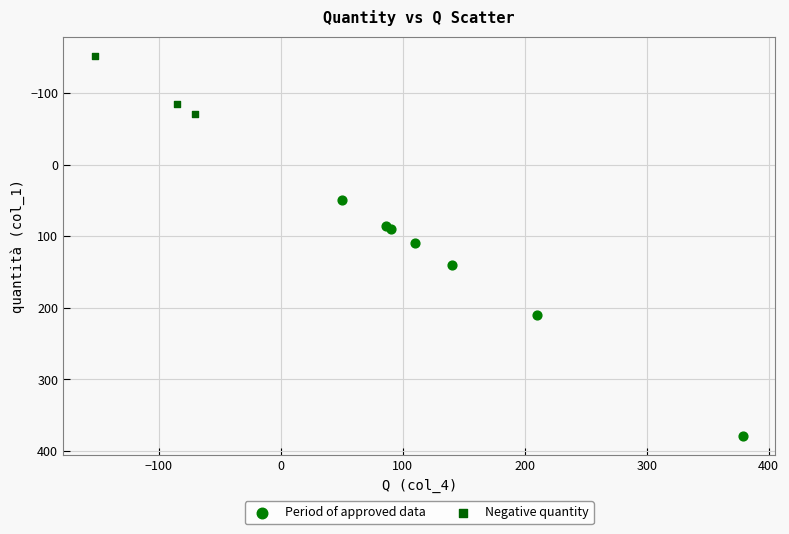

Which series reaches the minimum Y coordinate?

Negative quantity